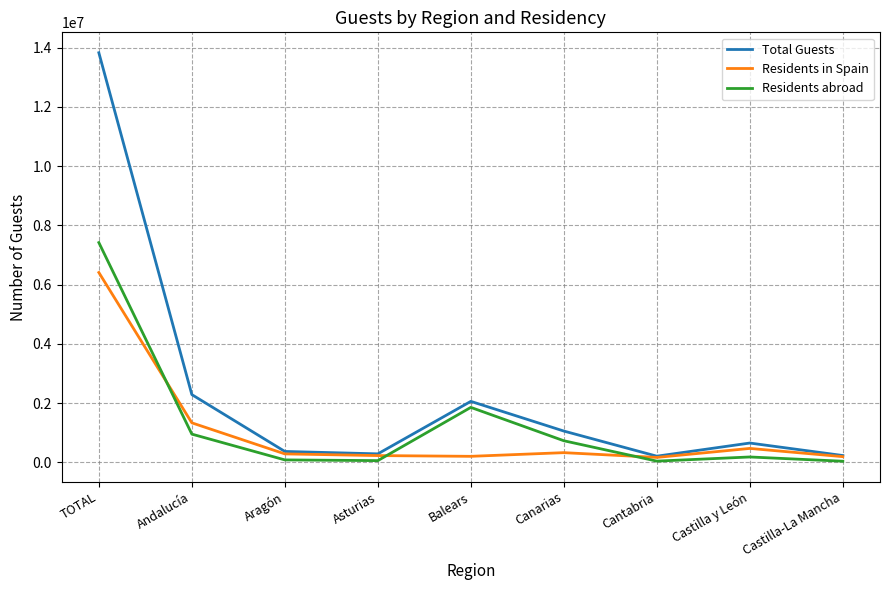

At TOTAL, list the series in order from largest to smallest.

Total Guests, Residents abroad, Residents in Spain